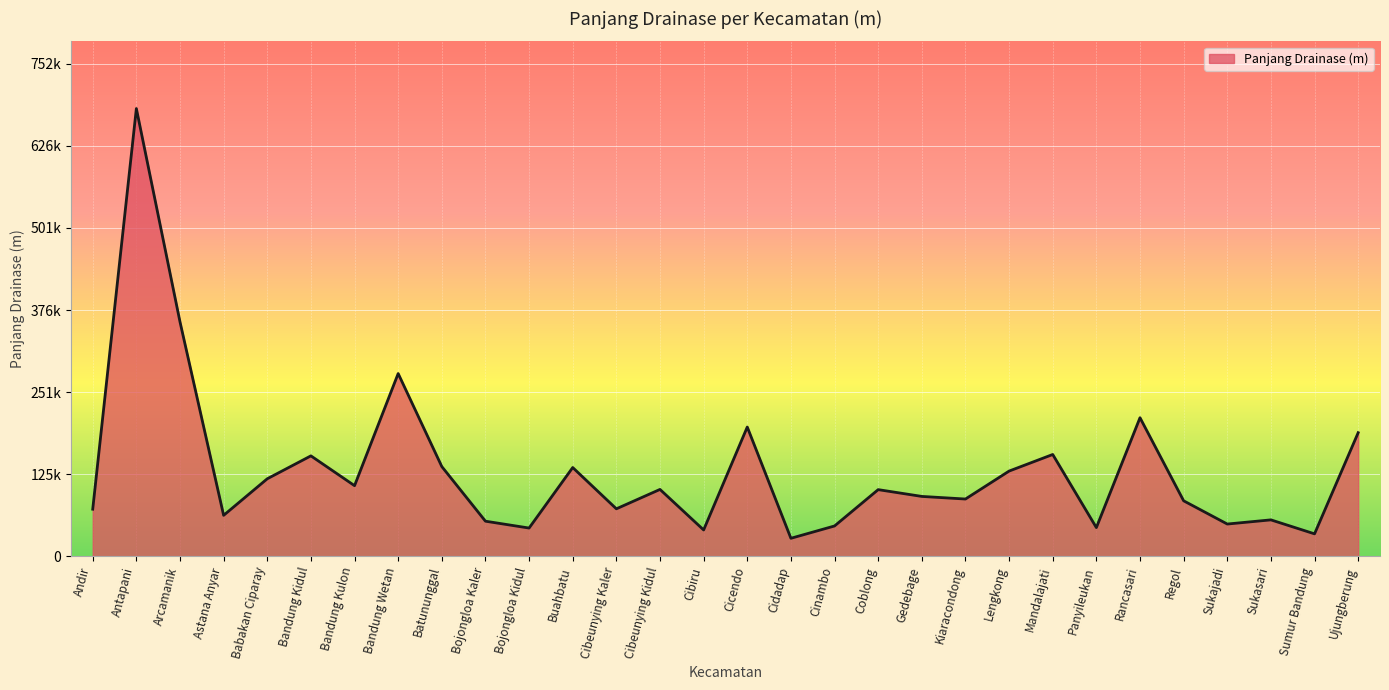

What is the average value?

130898.8